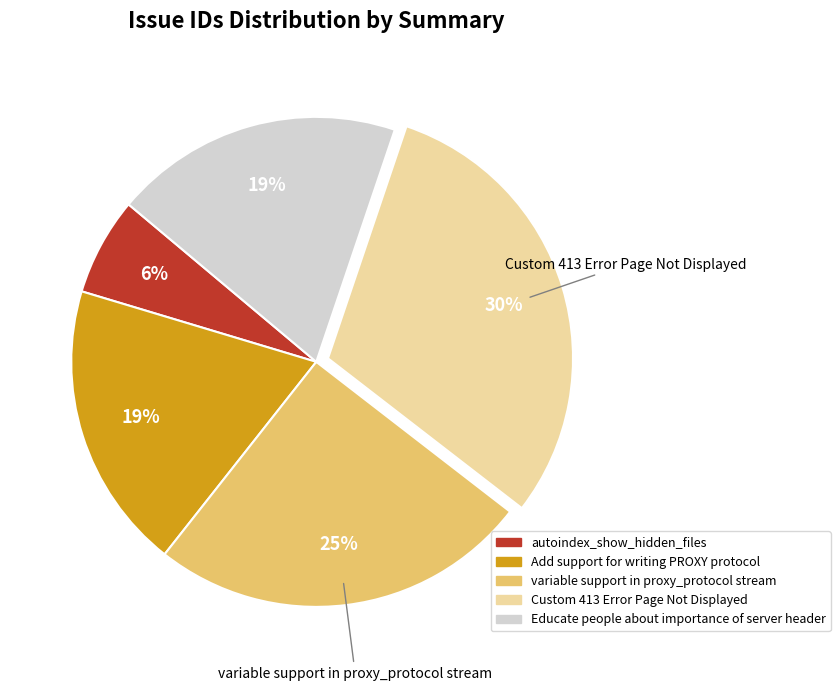

The Custom 413 Error Page Not Displayed slice represents 30% of the pie. True or false?

True